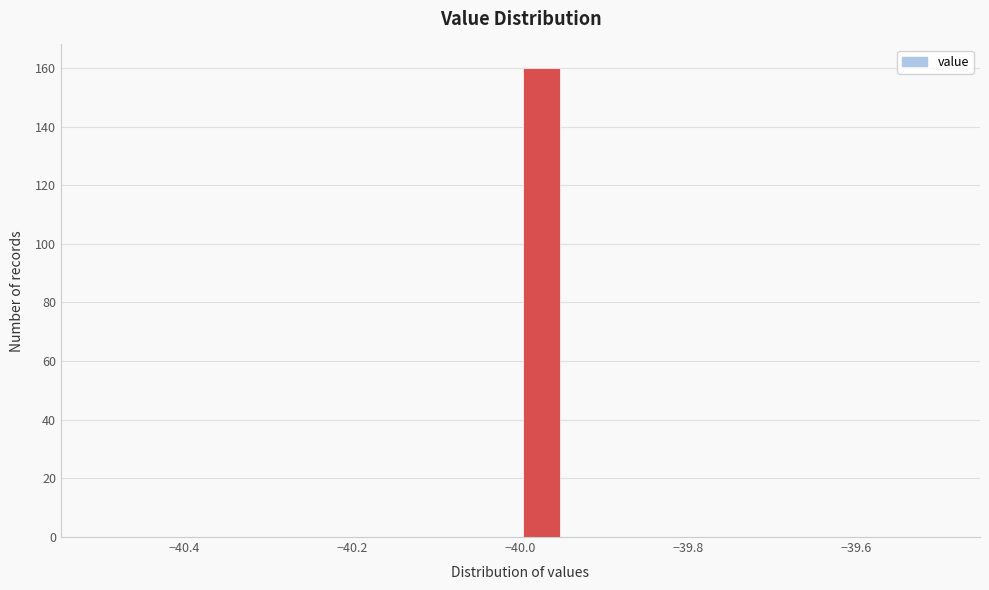

Read against the x-axis, roughly where is the centre of the tallest bar?

-39.98